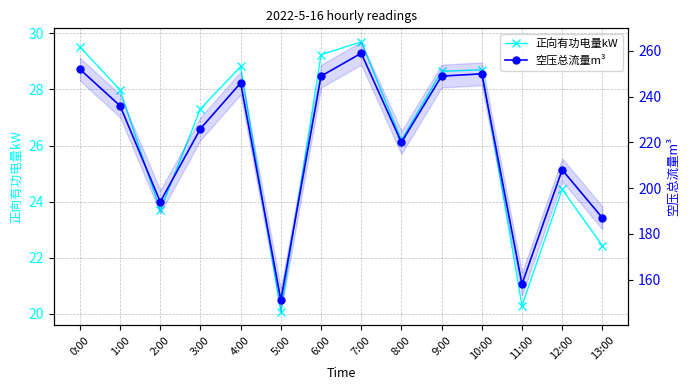

True or false: 正向有功电量kW and 空压总流量m³ intersect in this chart.

False